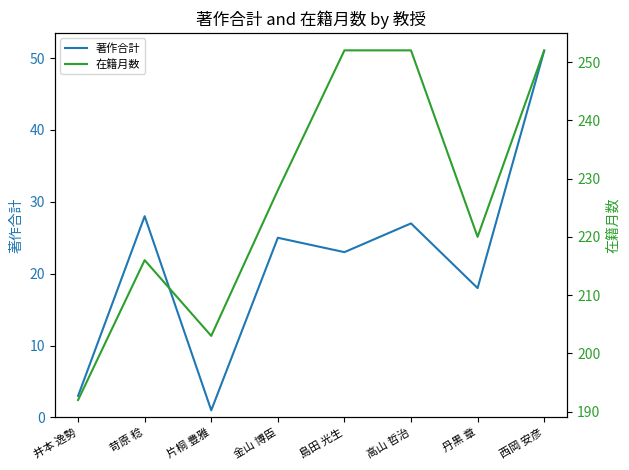

How many lines are shown in the chart?

2